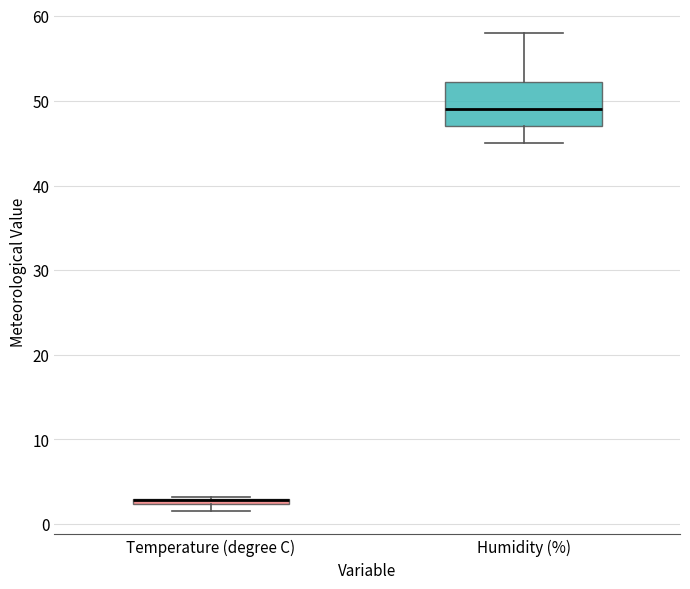

Where is the upper edge of the box for Humidity (%) on the y-axis? The values are not printed on the chart, so give them approximately, as read against the axis.

52